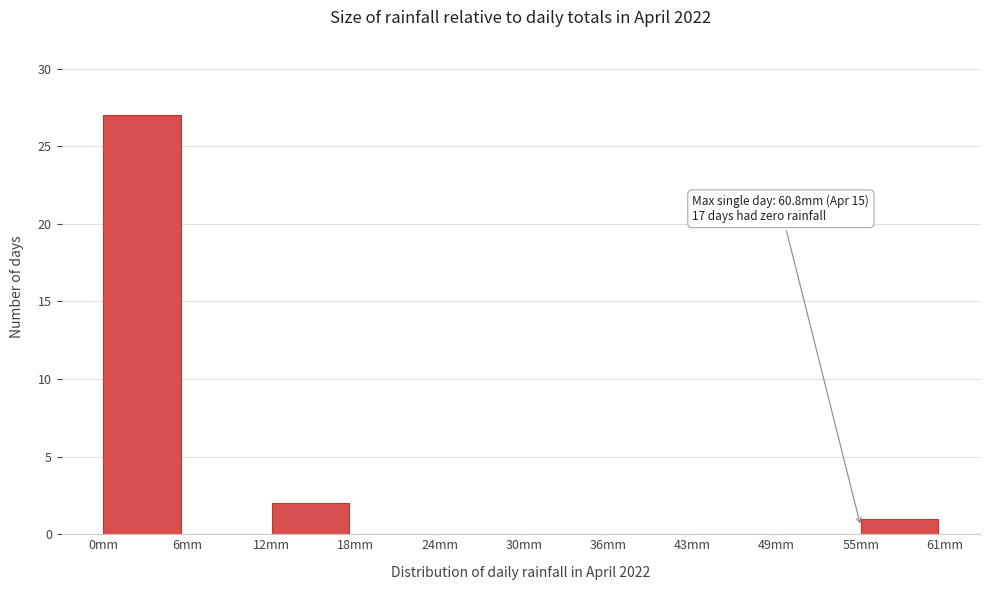

Over which range of the x-axis is the bar tallest?

0 to 6